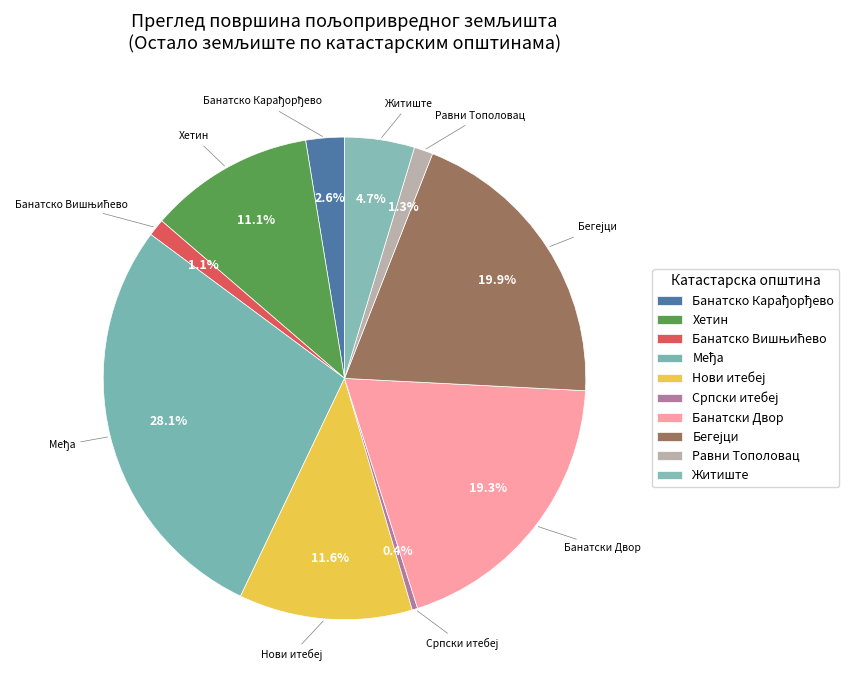

To the nearest percent, what is the difference between the largest and smallest slice percentages?

28%